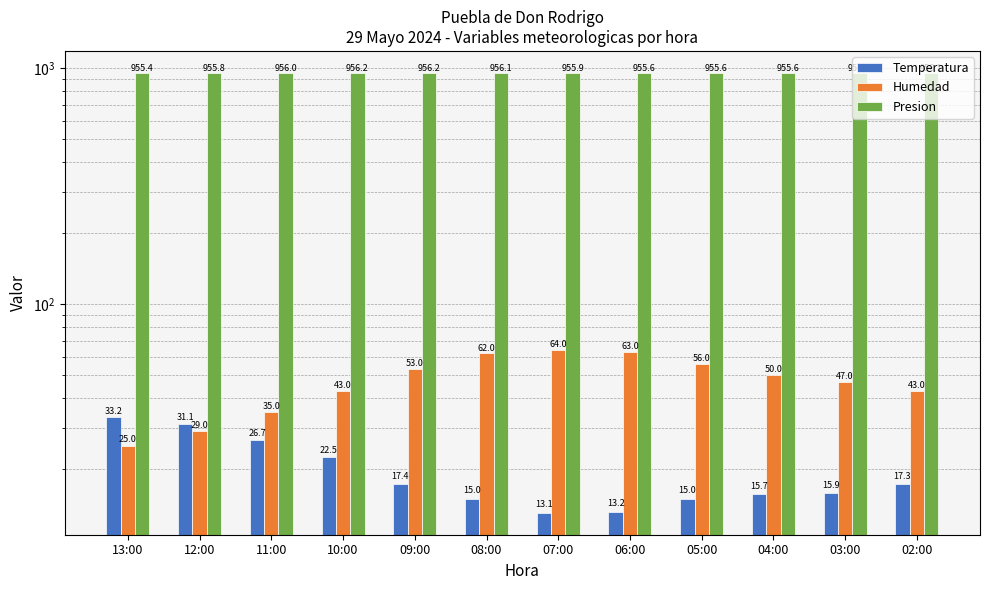

List the series in order of their peak value, highest first.

Presion, Humedad, Temperatura